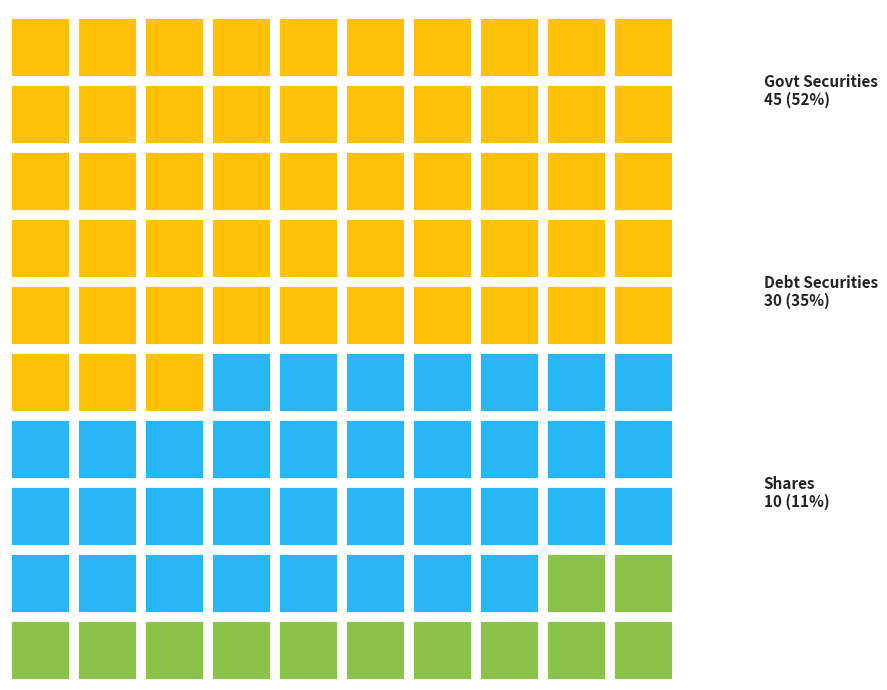

Rank the series by their maximum value, from highest to lowest.

government securities, debt securities, shares